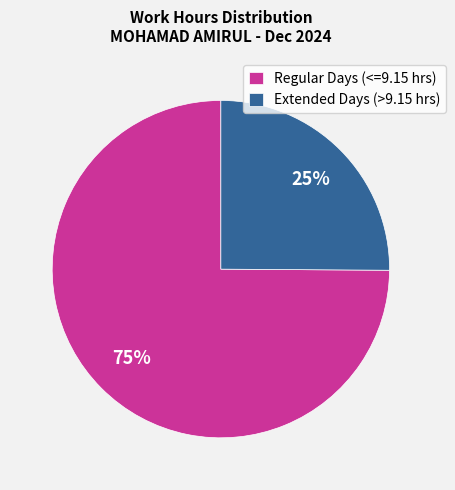

What percentage is the Extended Days (>9.15 hrs) slice, to the nearest percent?

25%